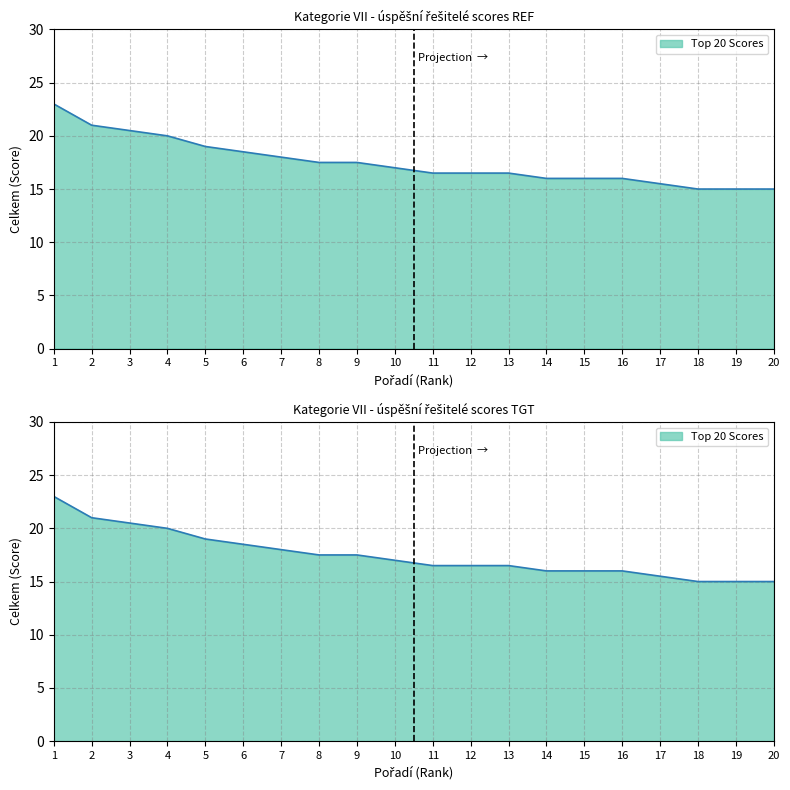

True or false: the data shows 17.5 at 9.

True